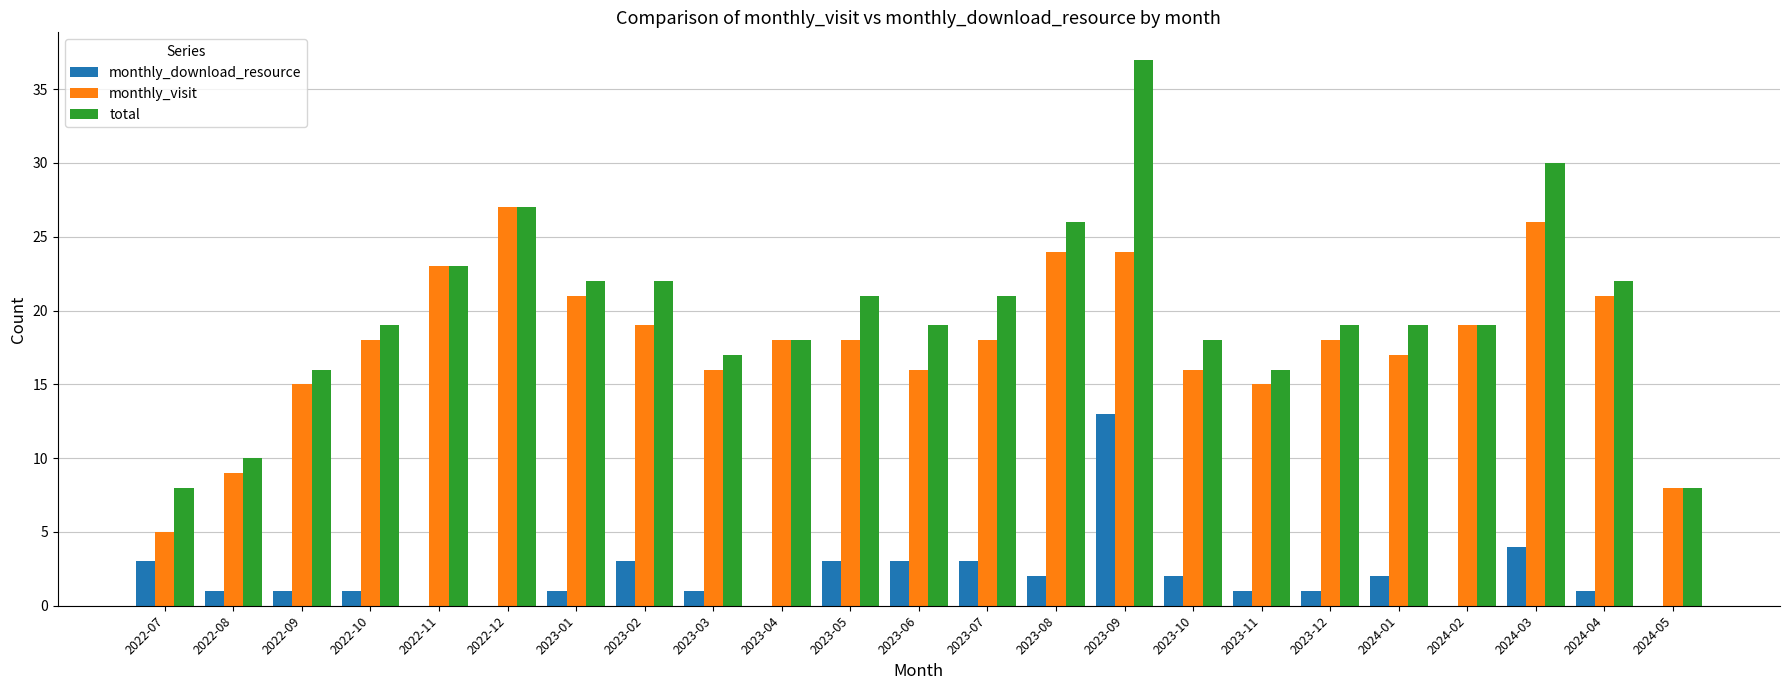

What is the sum of all total values?

457